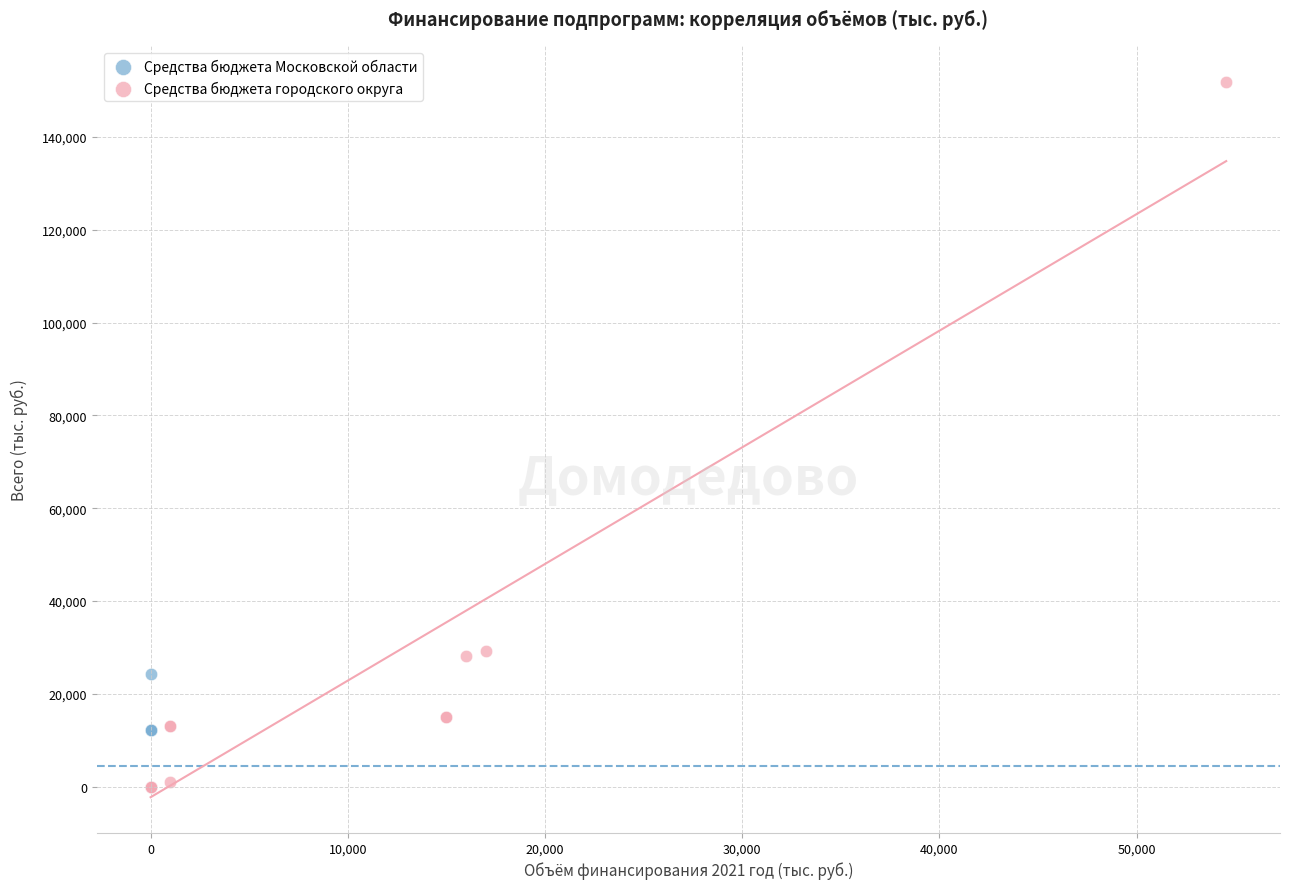

Which series has the largest Y range (max minus min)?

Средства бюджета городского округа